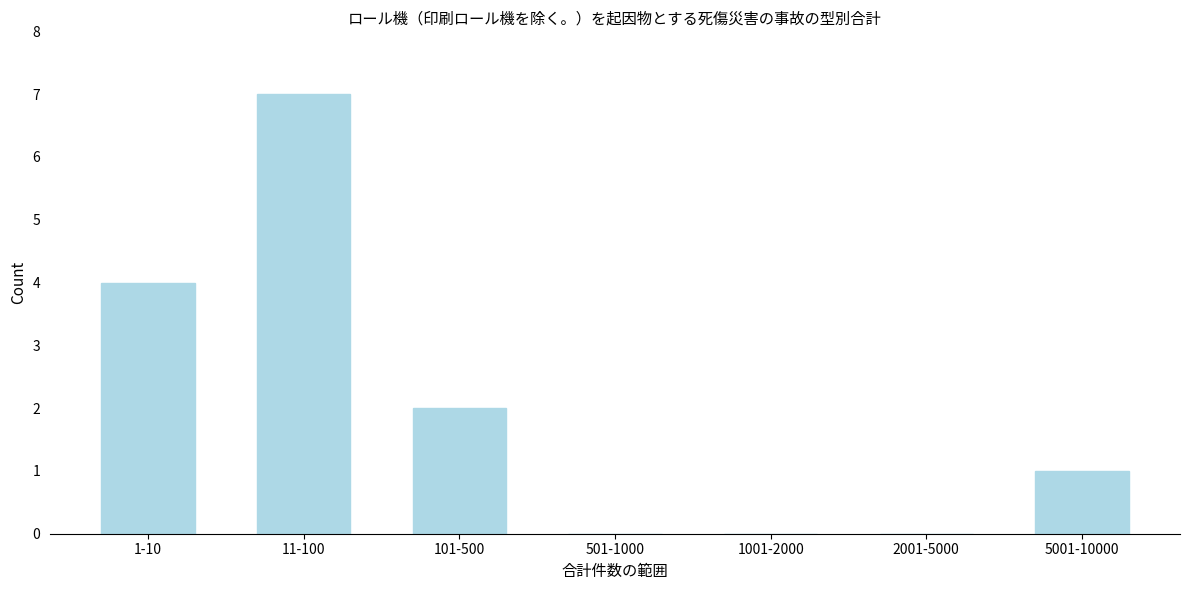

Reading left to right, extract all data points from this chart.

1-10=4	11-100=7	101-500=2	501-1000=0	1001-2000=0	2001-5000=0	5001-10000=1